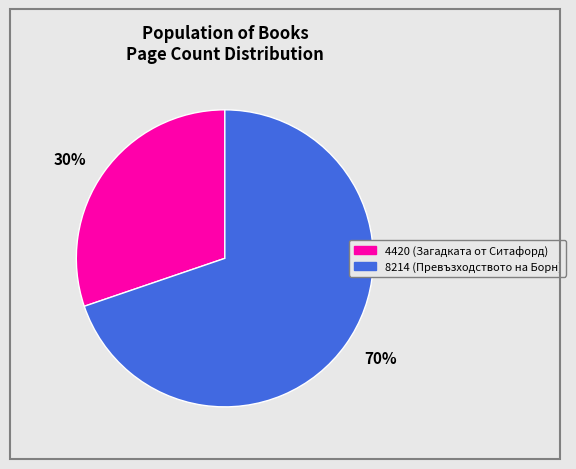

The 70% slice represents 65% of the pie. True or false?

False